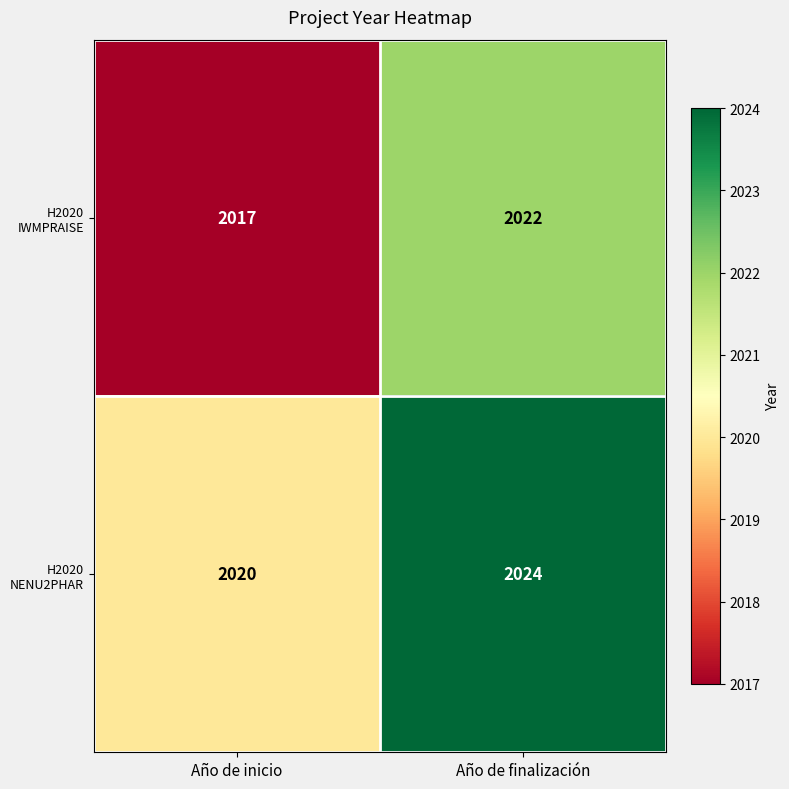

What is the minimum value shown in the chart?

2017